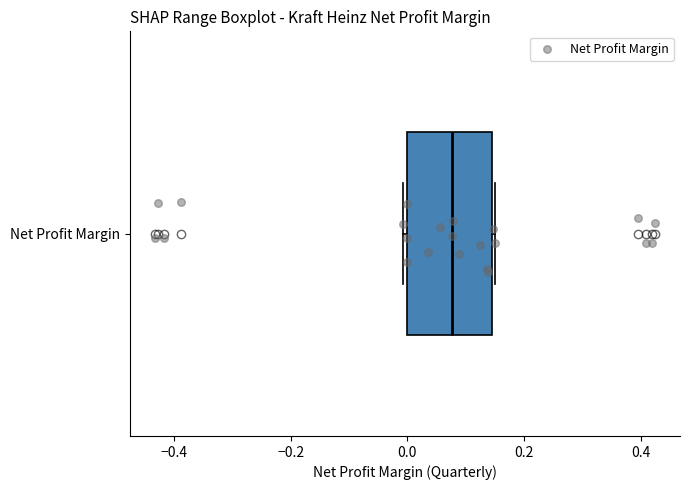

Read this box plot against the x-axis: the position of the median line, the range covered by the box, and the ends of both whiskers. The values are not printed on the chart, so give them approximately, as read against the axis.

median 0.08, box 0.00 to 0.14, whiskers 0.00 (just left of the box's left edge) to 0.16